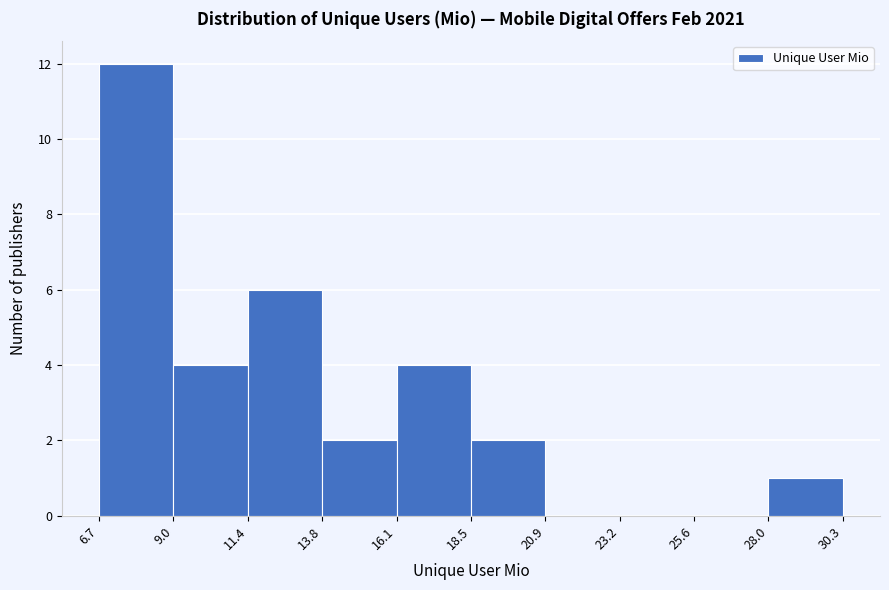

Which range on the x-axis has the tallest bar?

6.7 to 9.0